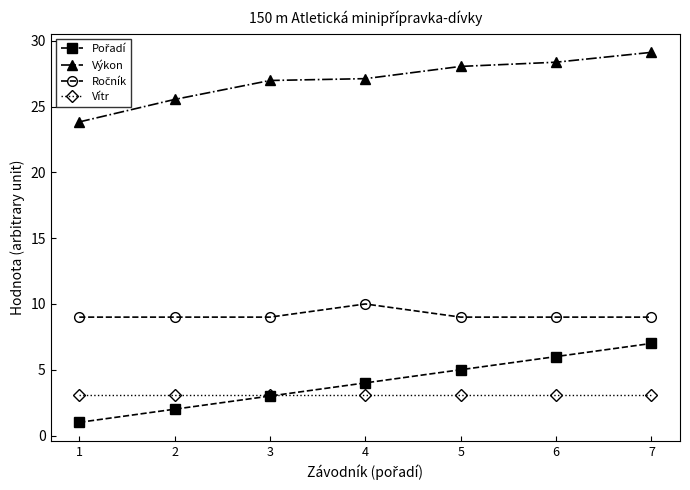

What is the sum of all Vítr values?

21.7